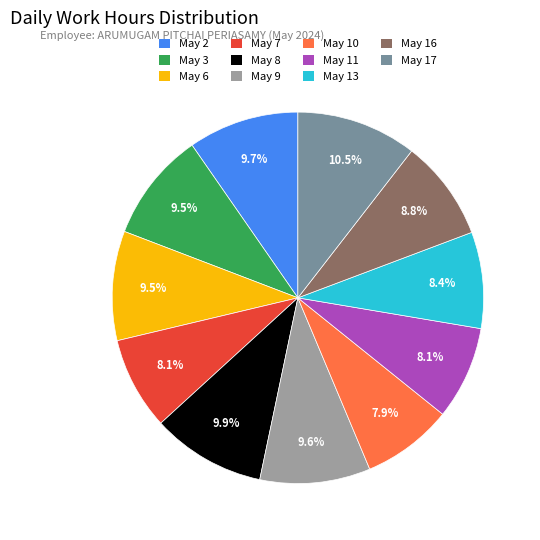

Approximately how many times larger is the value at May 16 compared to May 11?

1.1